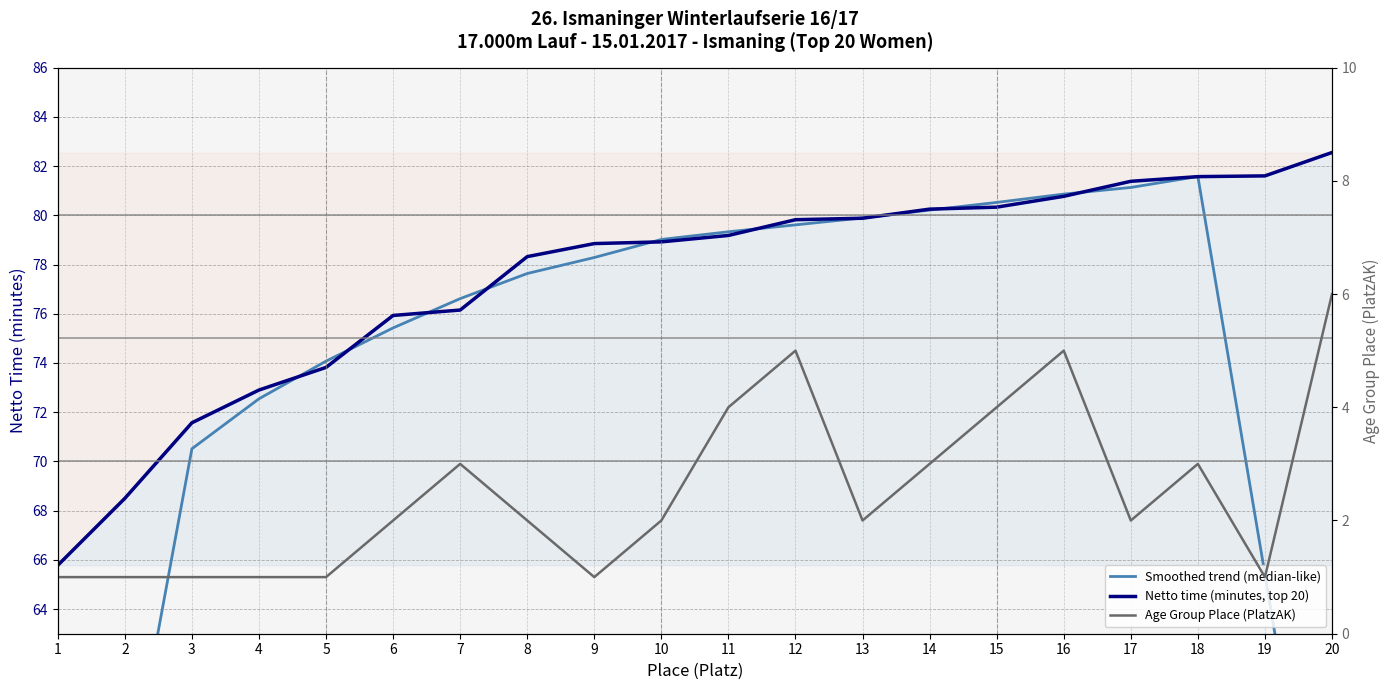

What is the minimum value for Netto time (minutes, top 20)?

65.8